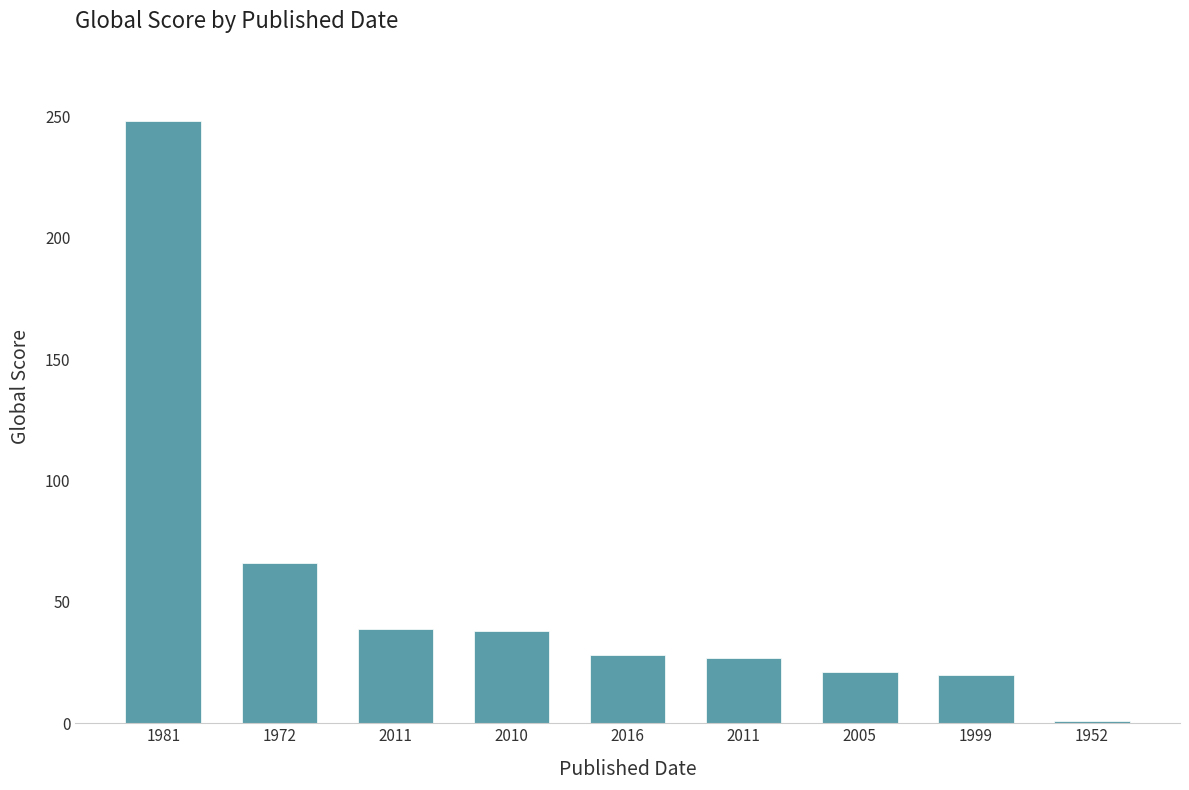

How many bars are there in total?

9